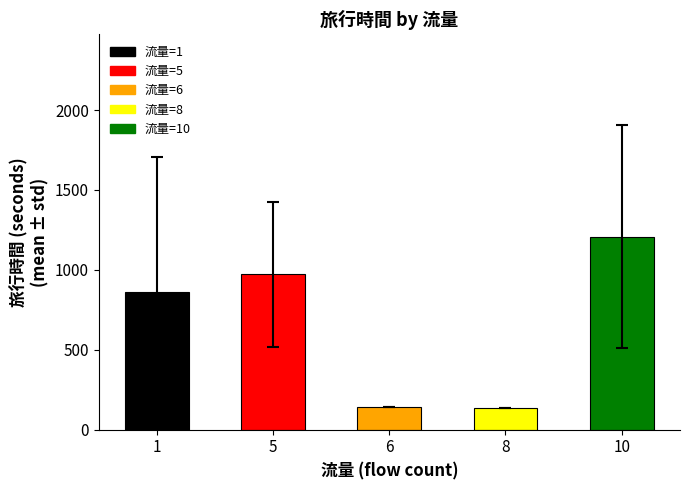

What is the value of the 4th bar from the left?

133.0